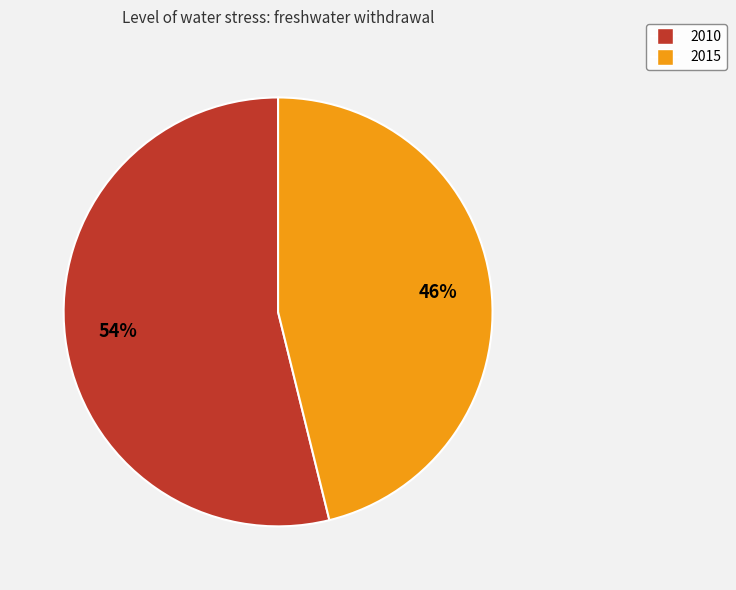

Which has a higher value, 2010 or 2015?

2010